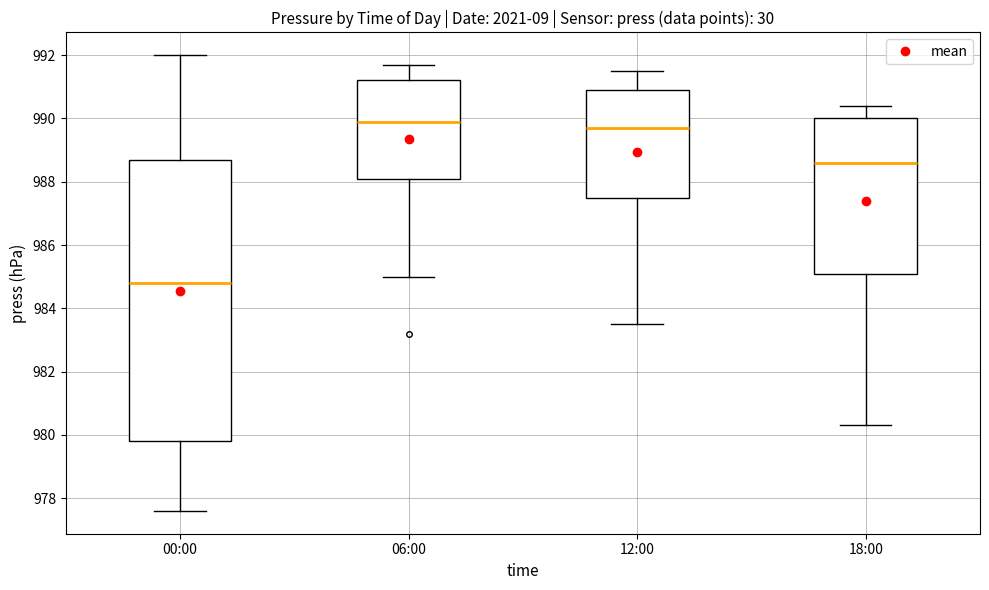

Where does the lower whisker of the box for 06:00 end on the y-axis? The values are not printed on the chart, so give them approximately, as read against the axis.

985.0